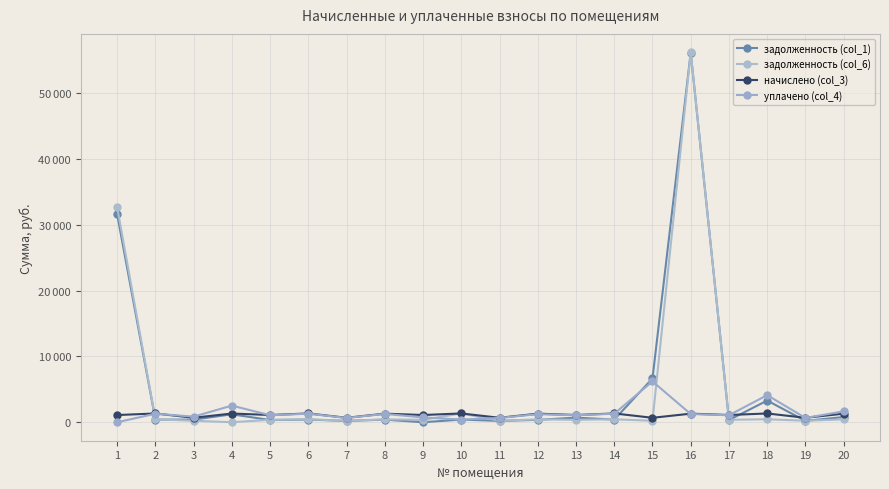

The задолженность (col_1) series shows 1201.9 at 20. True or false?

False